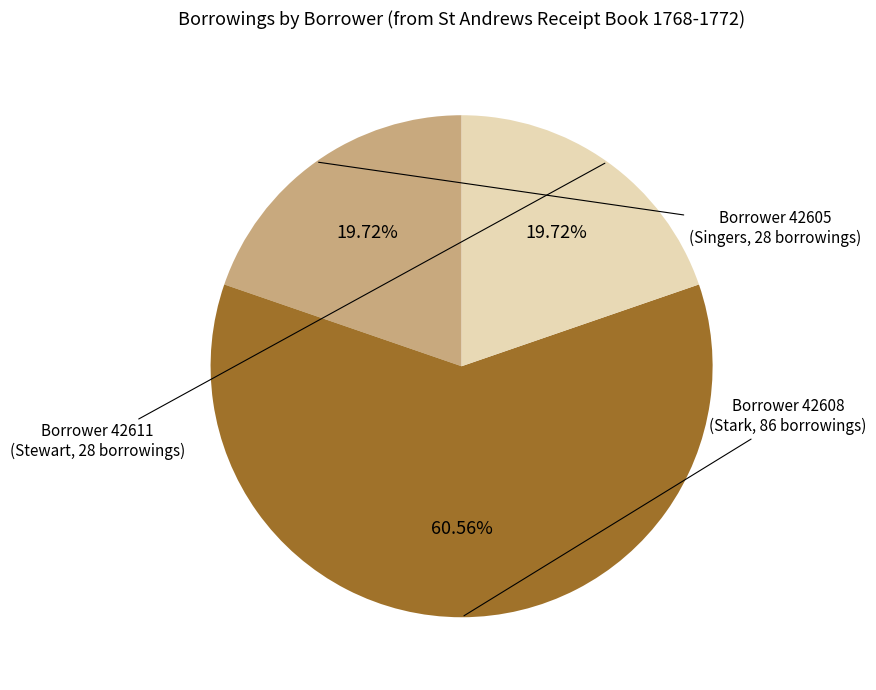

Does any single category account for the majority?

Yes